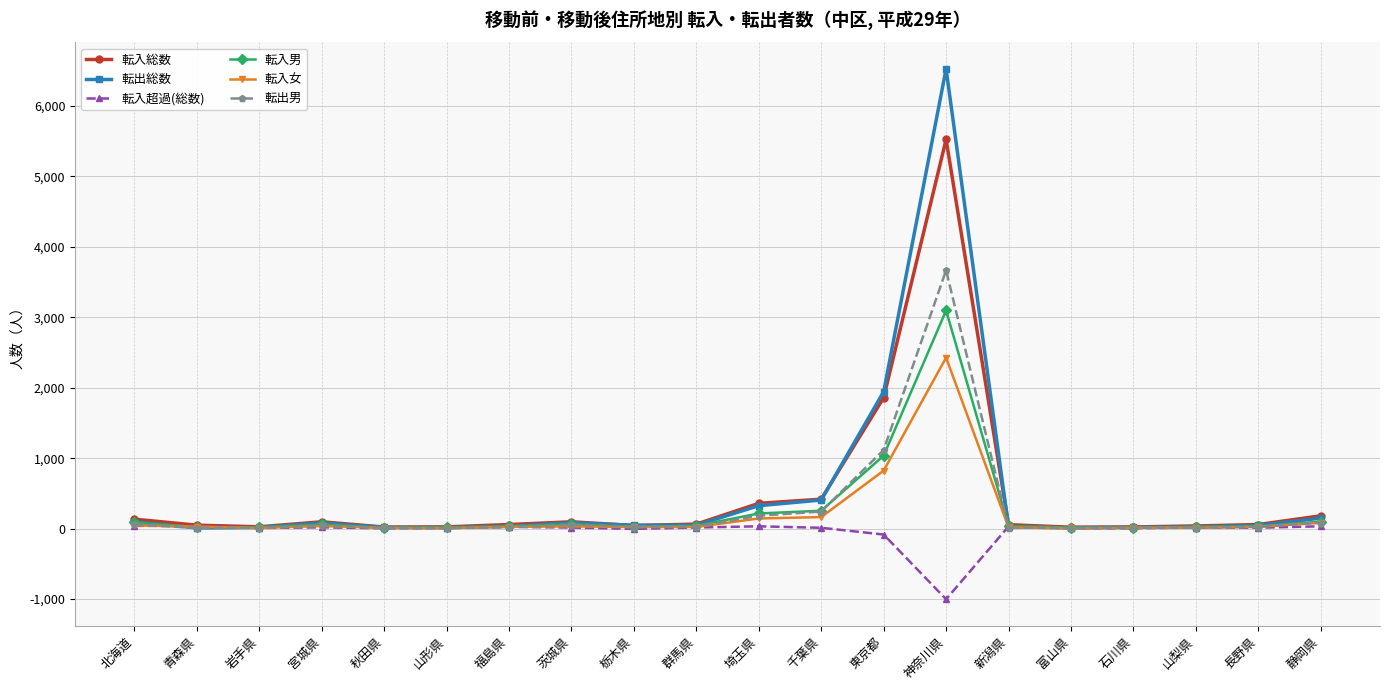

Does the chart have visible grid lines?

Yes